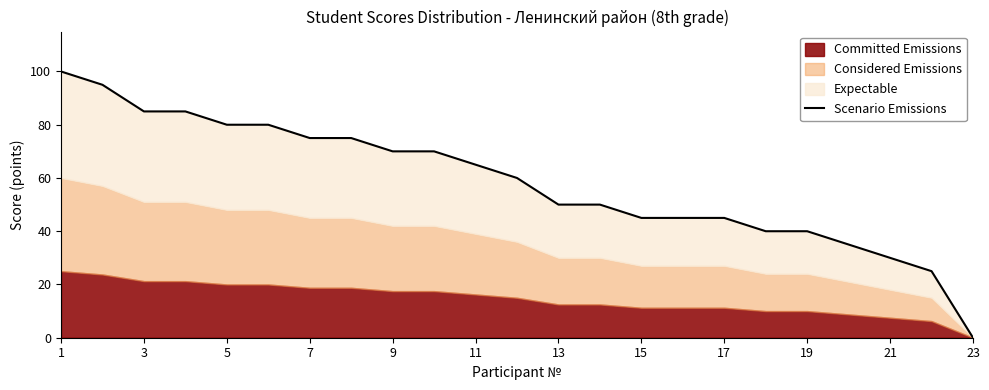

The value at 1 is 100. True or false?

True